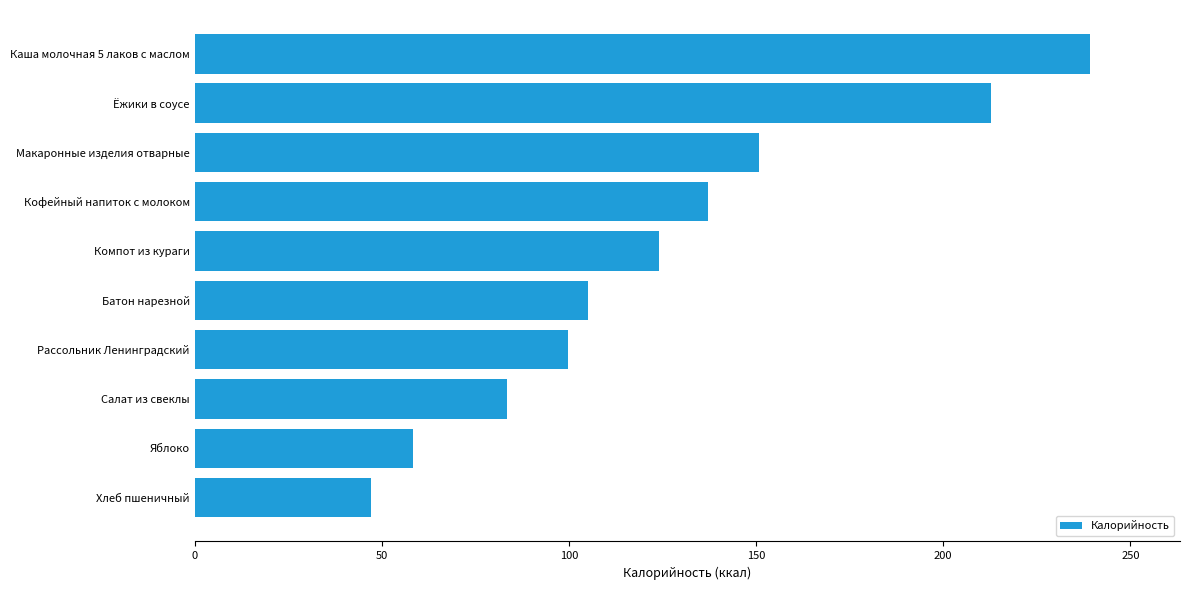

List the labels in order of value, smallest first.

Хлеб пшеничный, Яблоко, Салат из свеклы, Рассольник Ленинградский, Батон нарезной, Компот из кураги, Кофейный напиток с молоком, Макаронные изделия отварные, Ёжики в соусе, Каша молочная 5 лаков с маслом